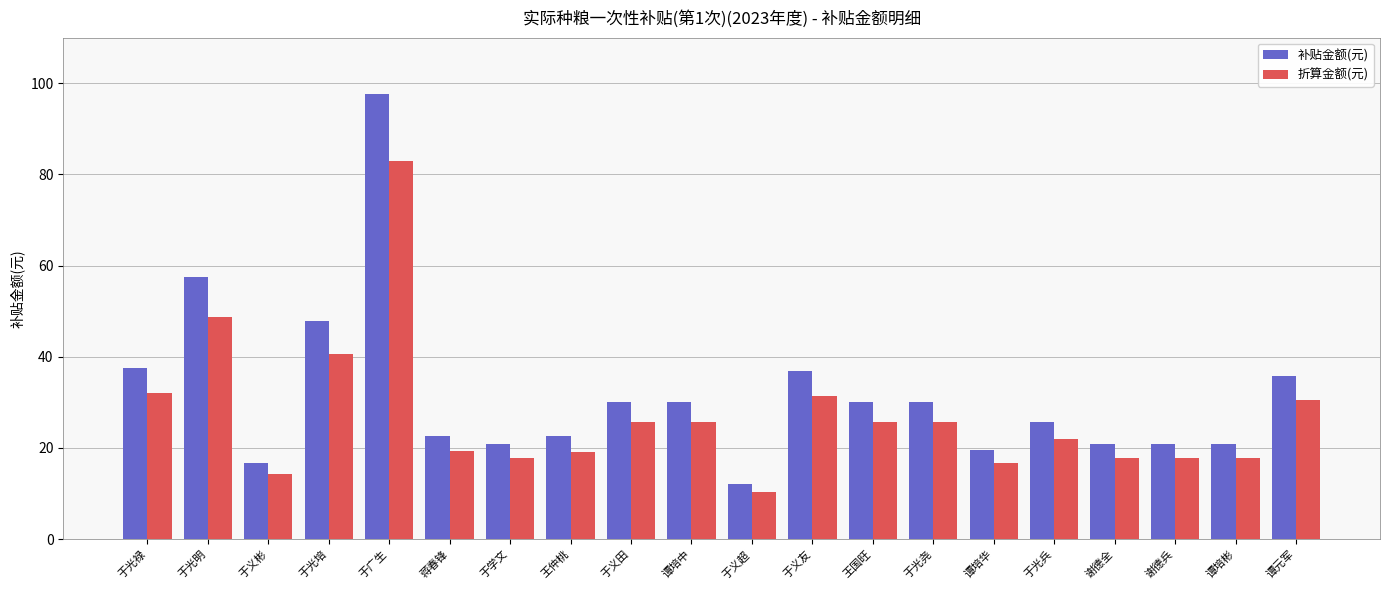

What is the average value of the 补贴金额(元) series?

31.8